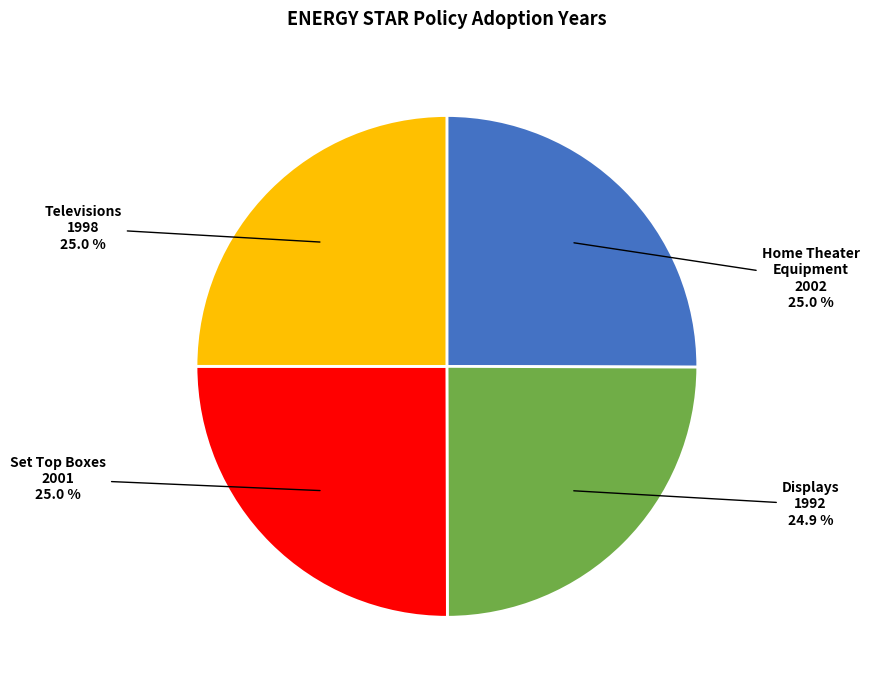

How much of the chart is everything except Home Theater Equipment 2002?

75.0%